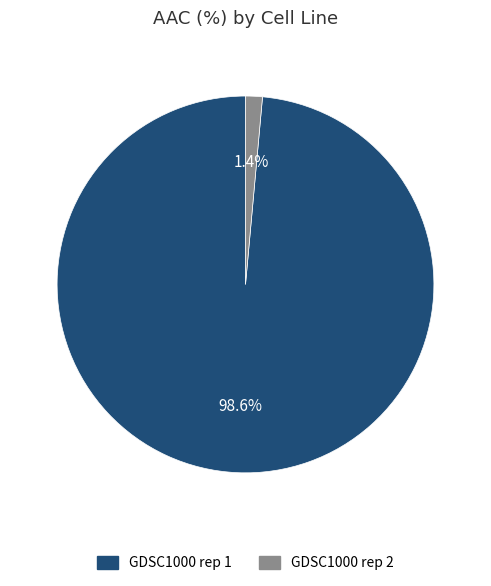

Count the number of slices in the pie.

2